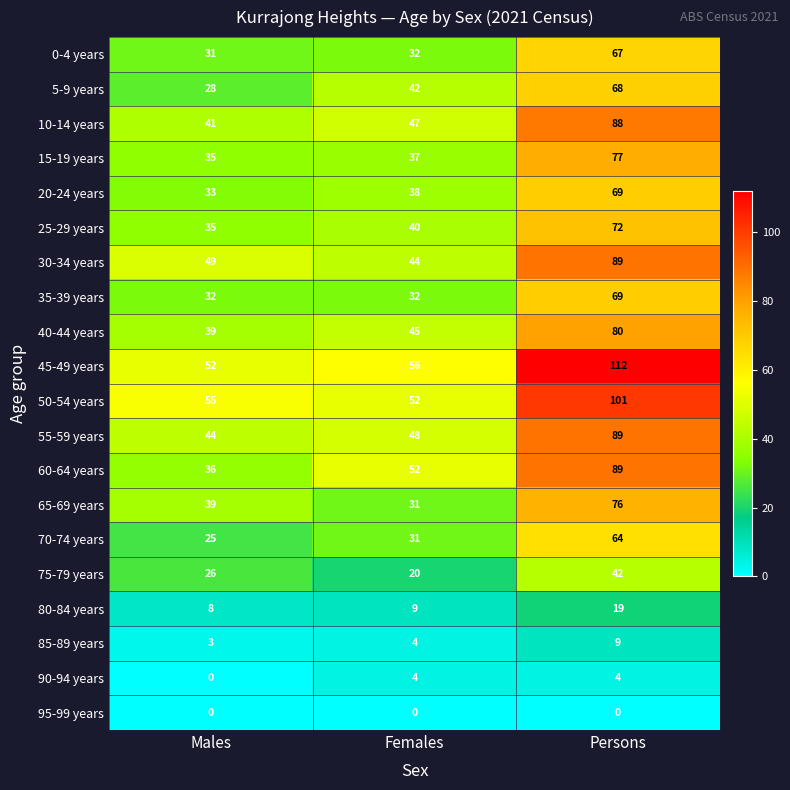

Which label corresponds to the largest value in the chart?

Persons